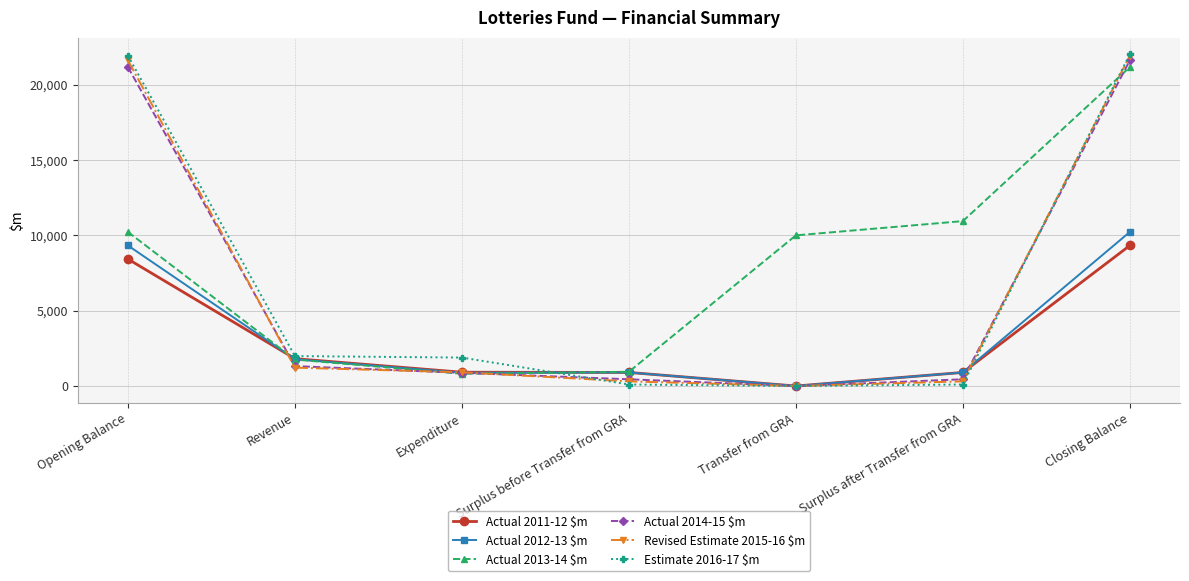

True or false: Revised Estimate 2015-16 $m has more than 2 interior local peaks.

False